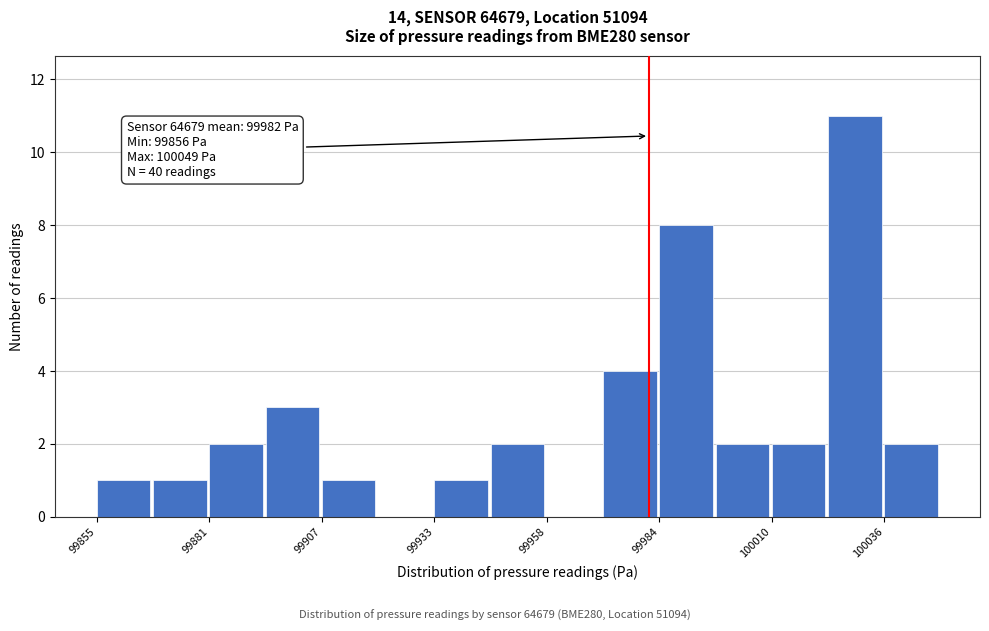

Read against the x-axis, roughly where is the centre of the tallest bar?

100030